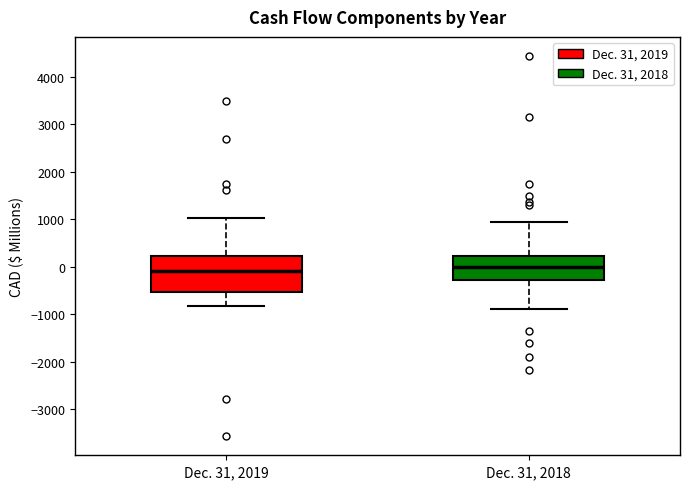

Reading left to right, transcribe this box plot: for each box, give where its median line is, the range the box spans, and where its two whiskers end, as read against the y-axis. The values are not printed on the chart, so give them approximately, as read against the axis.

Dec. 31, 2019: median -100, box -500 to 200, whiskers -800 to 1000
Dec. 31, 2018: median 0, box -300 to 200, whiskers -900 to 1000